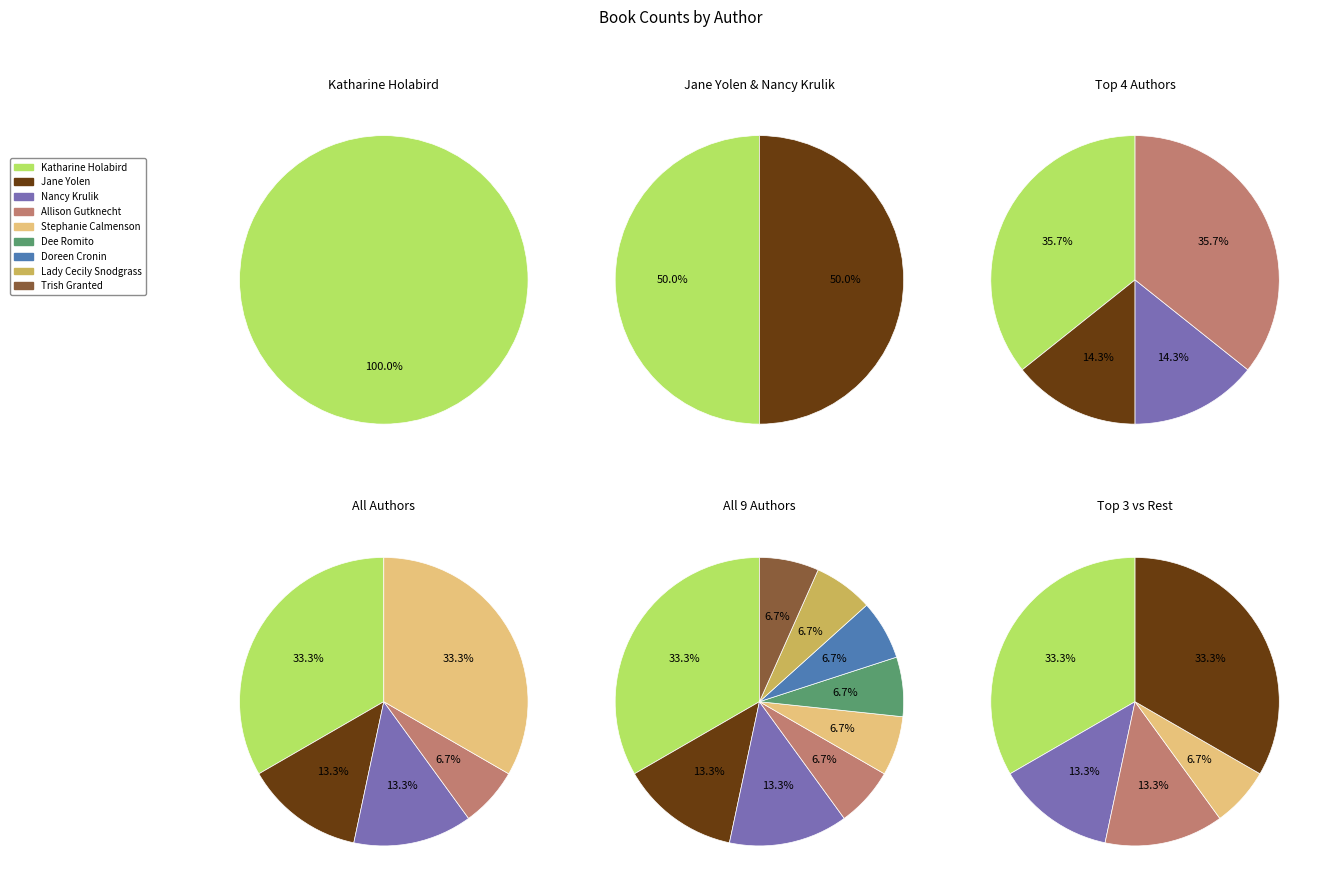

Which category has the smallest portion of the pie?

Katharine Holabird (140127089)